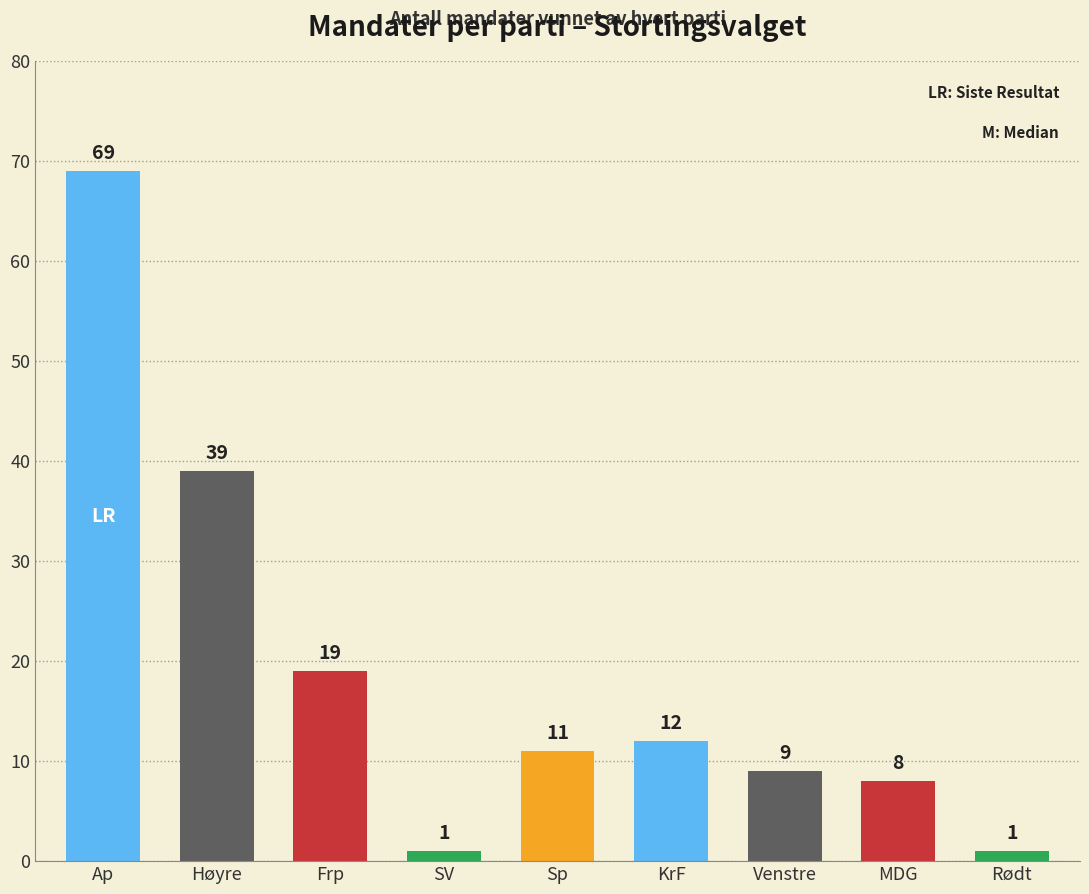

True or false: the data shows 9 at Venstre.

True